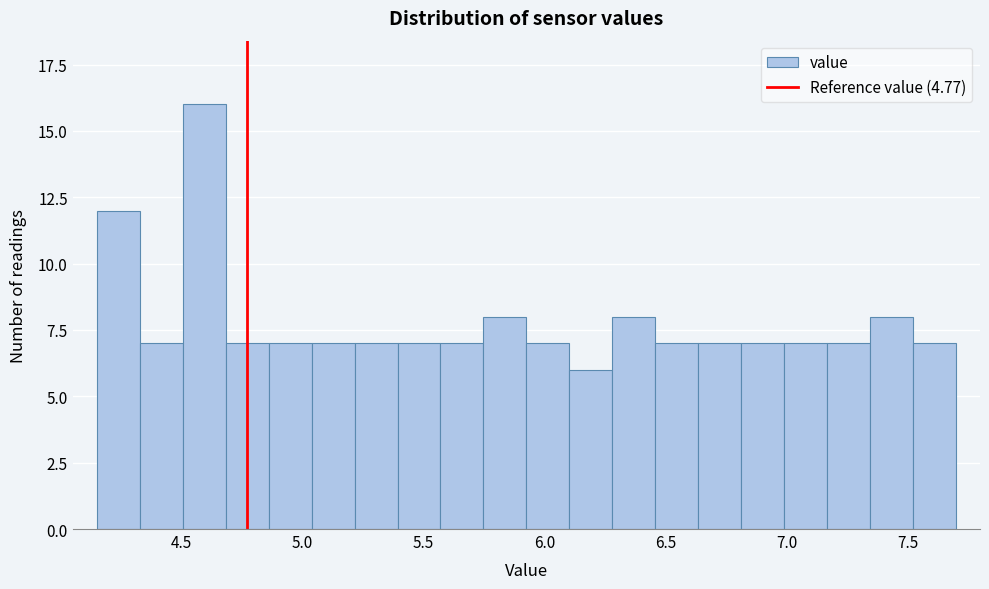

Around what value on the x-axis is the tallest bar? Give the approximate position of its centre, as read against the axis.

4.60